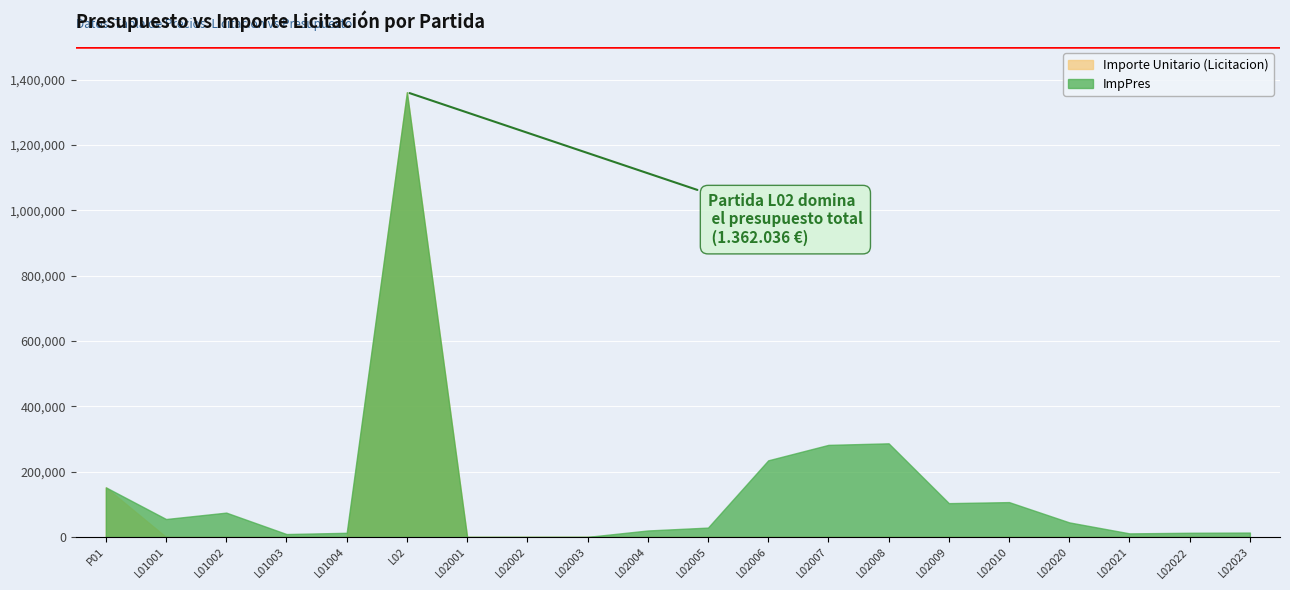

True or false: Importe Unitario (Licitacion) and ImpPres intersect in this chart.

False